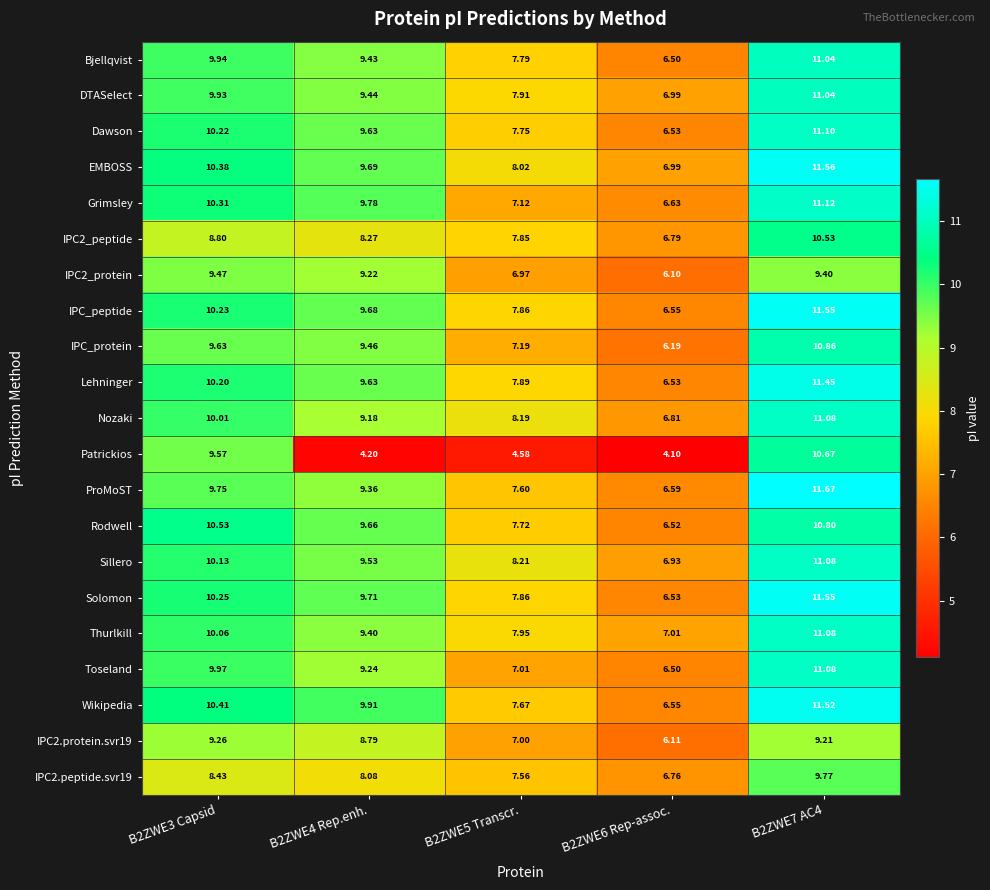

Is the value of IPC2_protein at B2ZWE3 Capsid greater than the value of IPC_peptide at B2ZWE6 Rep-assoc.?

Yes